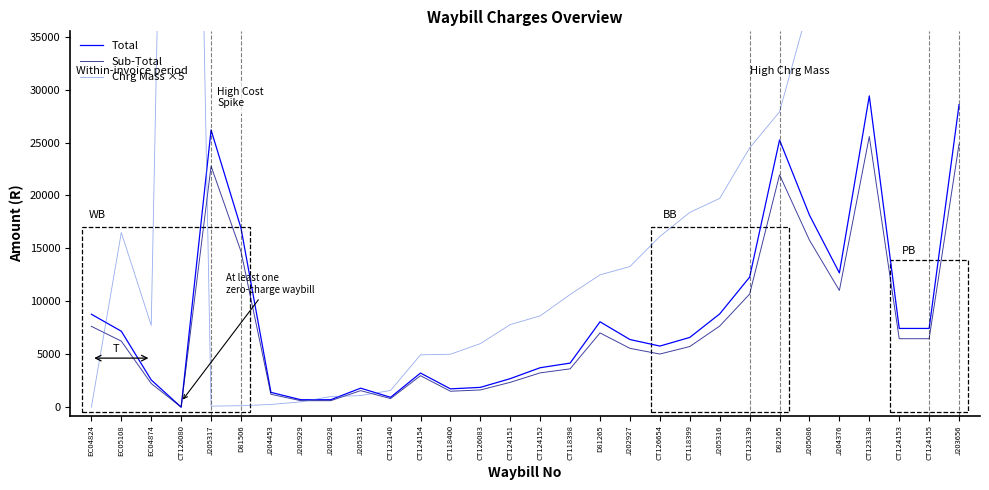

What are all the series names shown in the legend?

Total, Sub-Total, Chrg Mass ×5